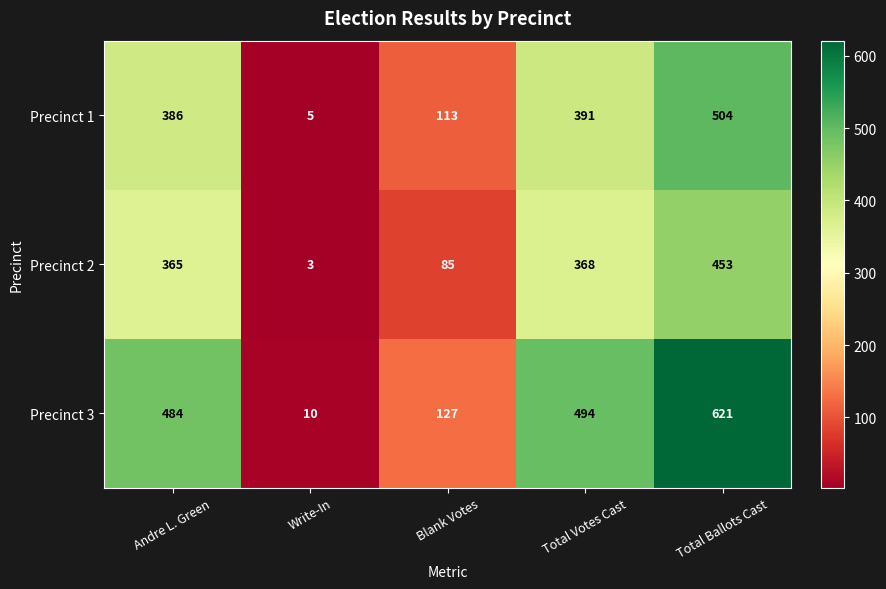

Reading left to right, extract all data points from this chart.

Precinct 1: 386	5	113	391	504
Precinct 2: 365	3	85	368	453
Precinct 3: 484	10	127	494	621